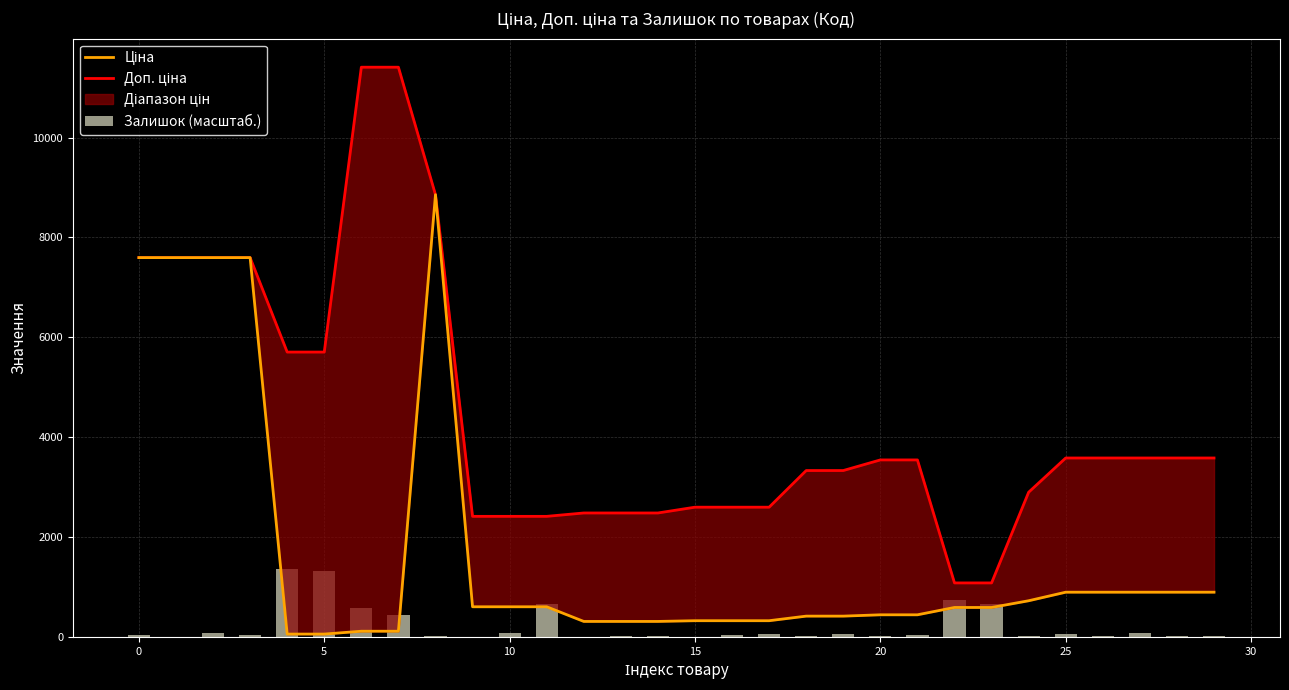

What is the approximate value of Залишок (масштаб.) at 26?

18.0